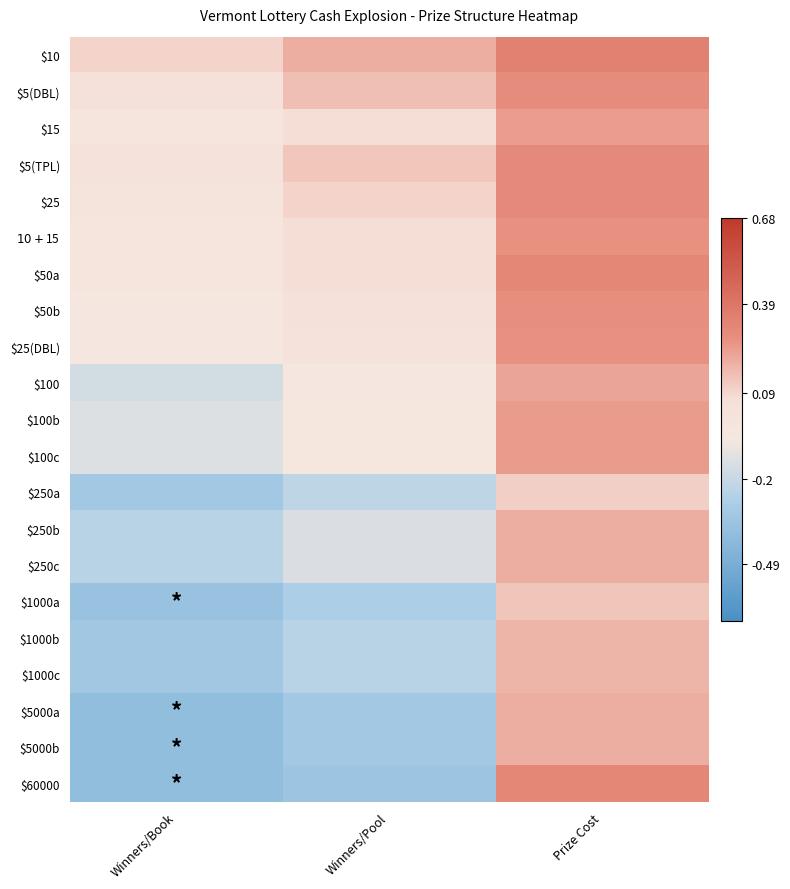

Count the number of data series in this chart.

21